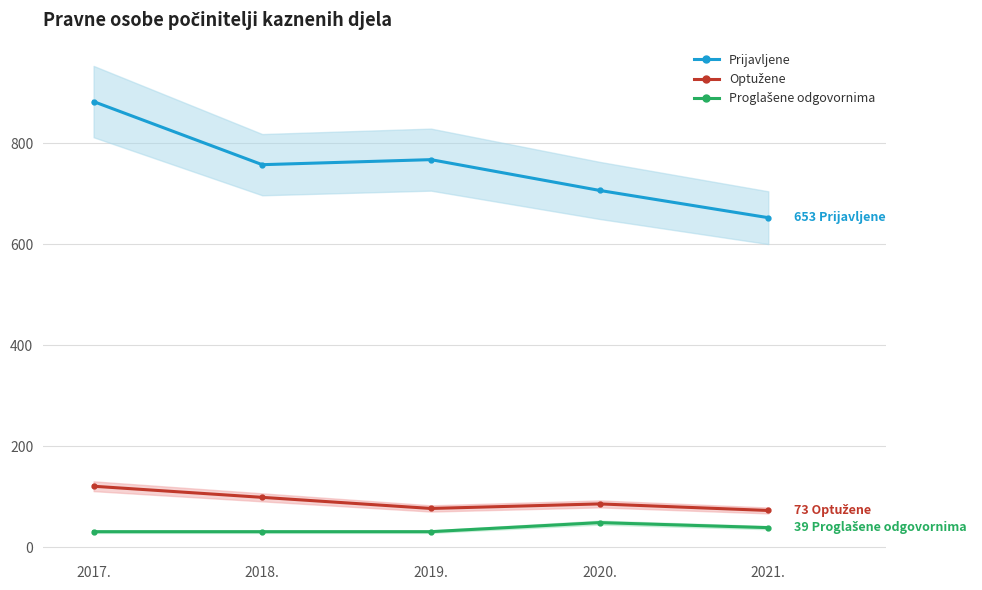

At 2018., list the series in order from smallest to largest.

Proglašene odgovornima, Optužene, Prijavljene